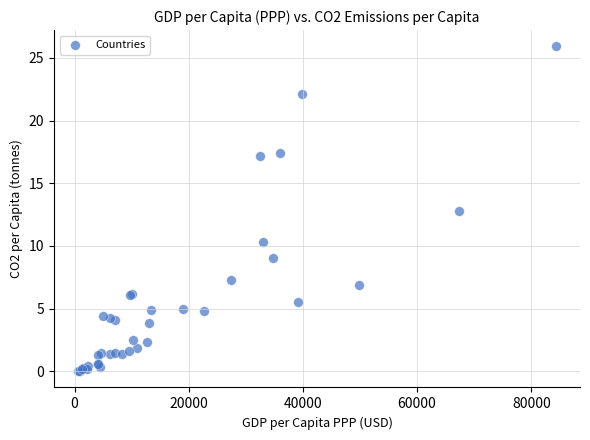

What Y value in the scatter plot is closest to 12?

12.8